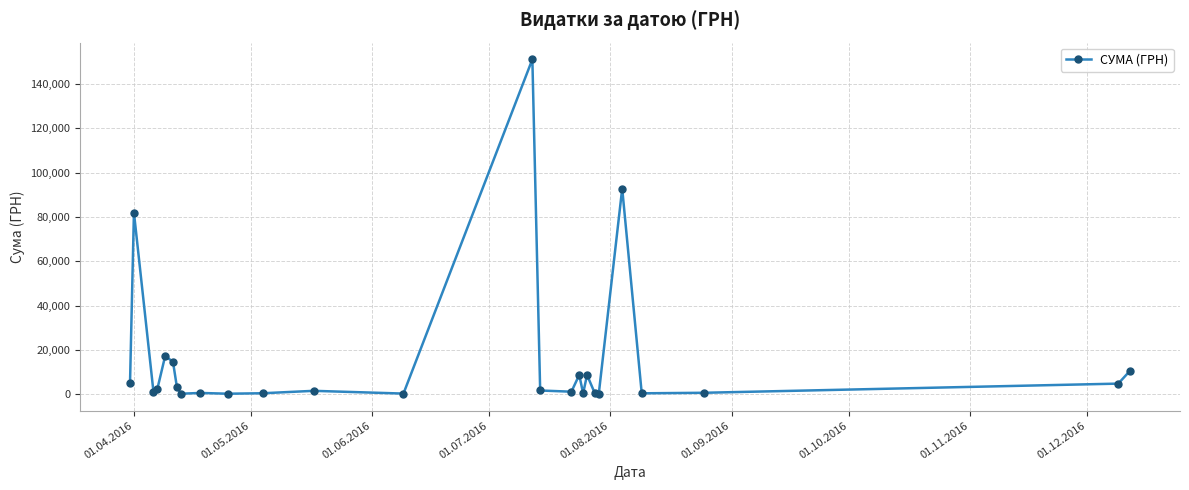

How many values exceed 1631?

13